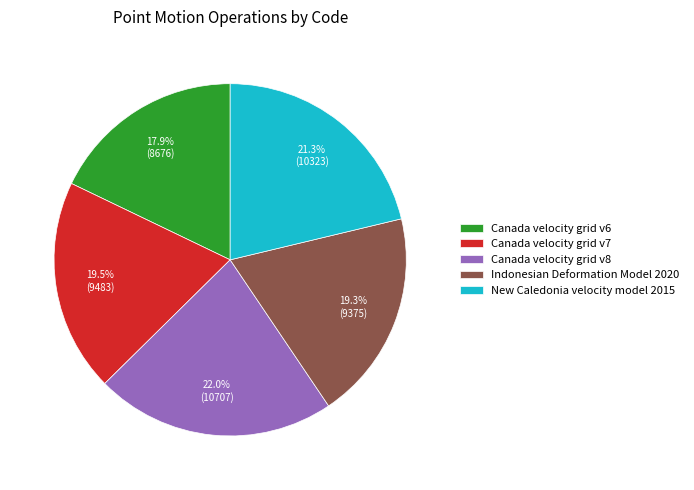

To the nearest percent, what portion does New Caledonia velocity model 2015 represent?

21%